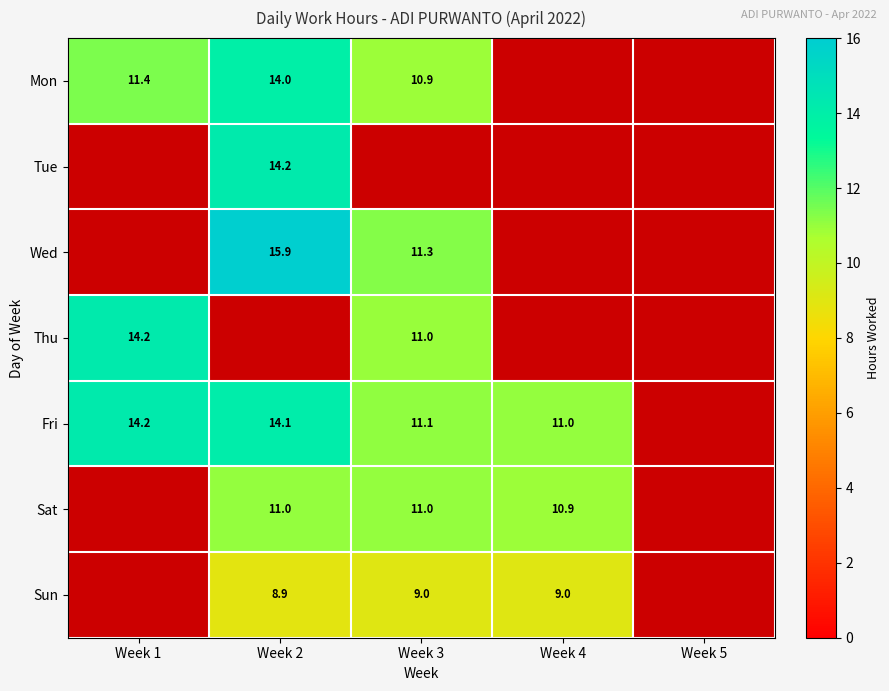

The value of Mon at Week 3 is 15.2. True or false?

False